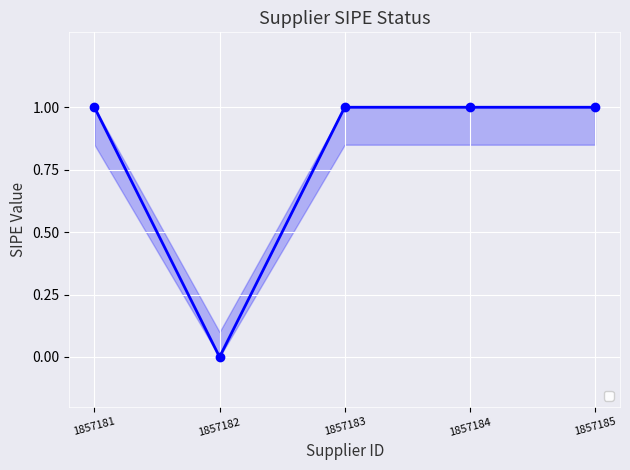

Is it true that the value at 1857182 is 0?

False